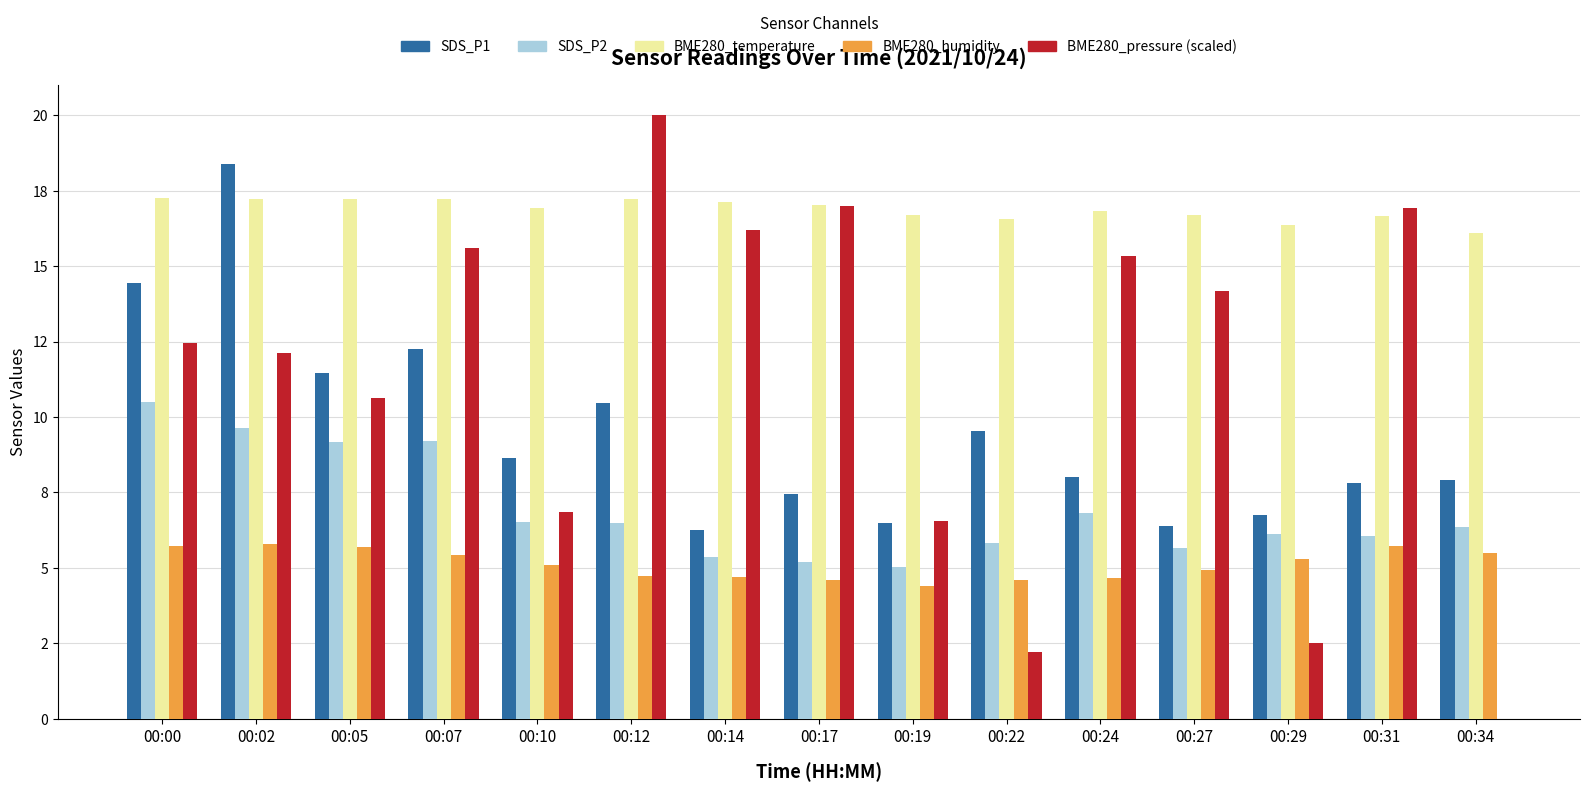

Which has a higher value, 00:05 or 00:10?

00:05